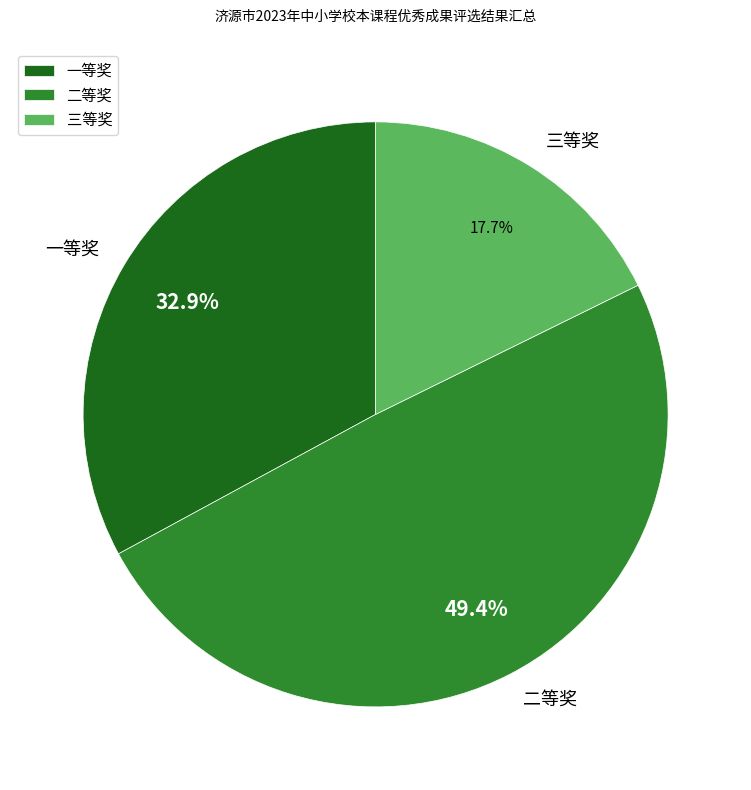

To the nearest percent, what is the combined percentage of 二等奖 and 三等奖?

67%